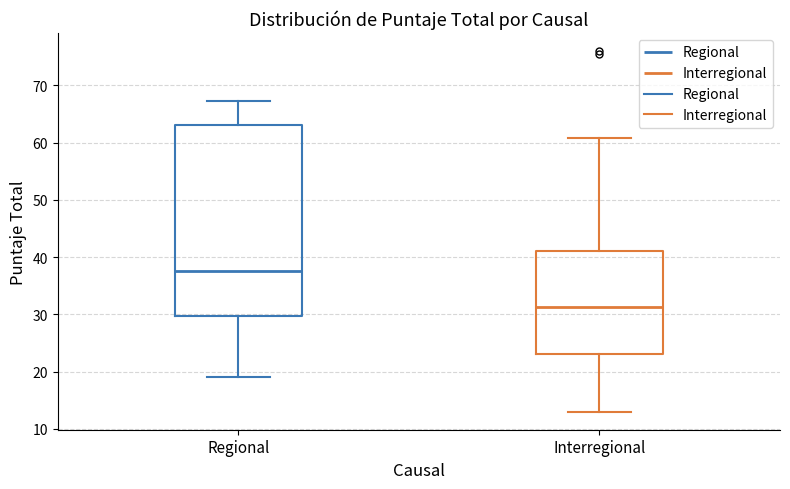

Which box is the tallest, from its lower edge to its upper edge?

Regional